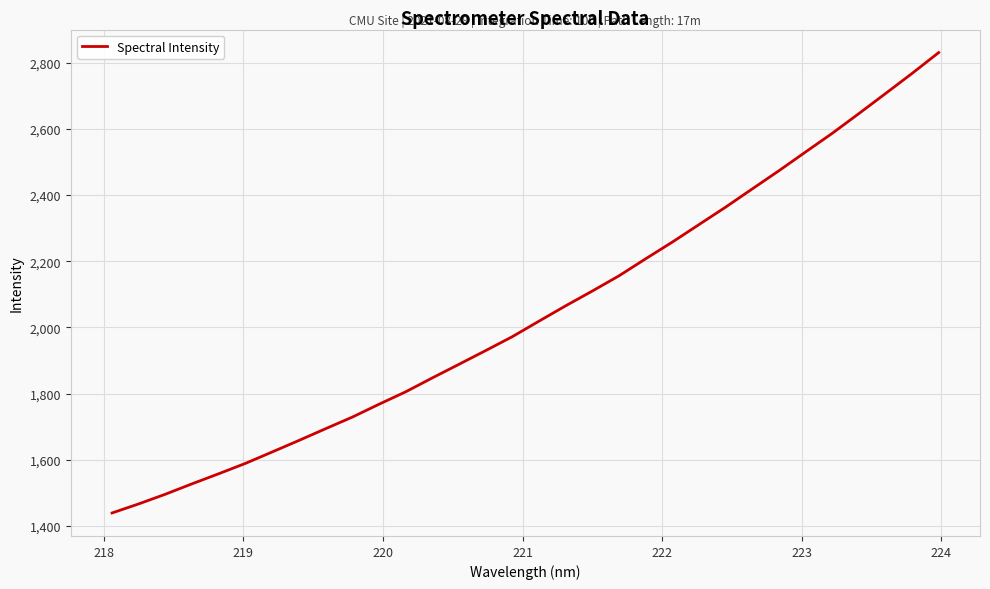

What is the maximum value shown in the chart?

2830.1